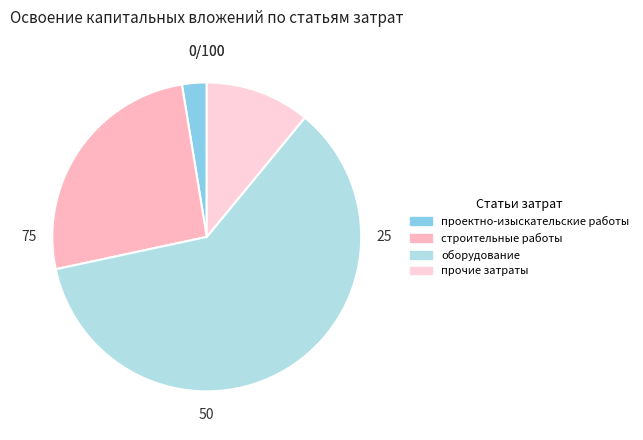

What is the change in value from проектно-изыскательские работы to оборудование?

+1.3